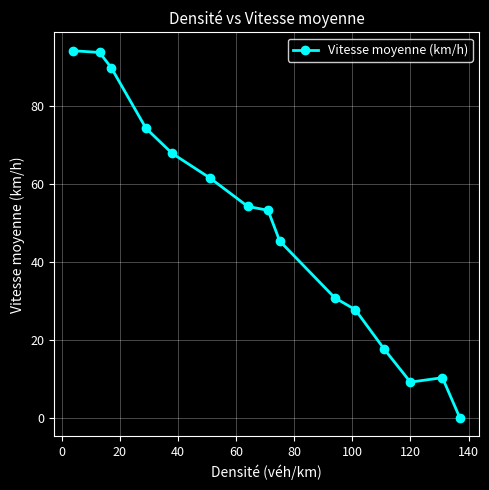

What is the sum of all values?

730.7